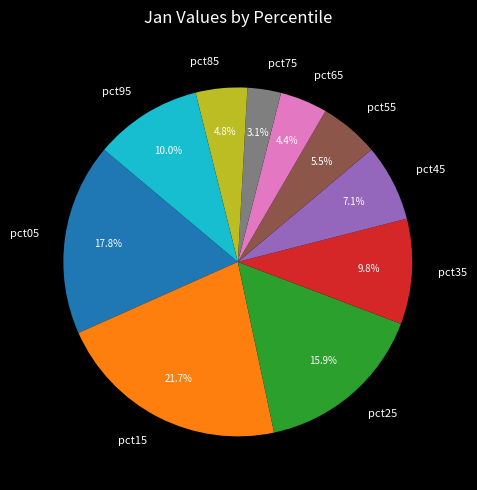

Count the number of slices in the pie.

10